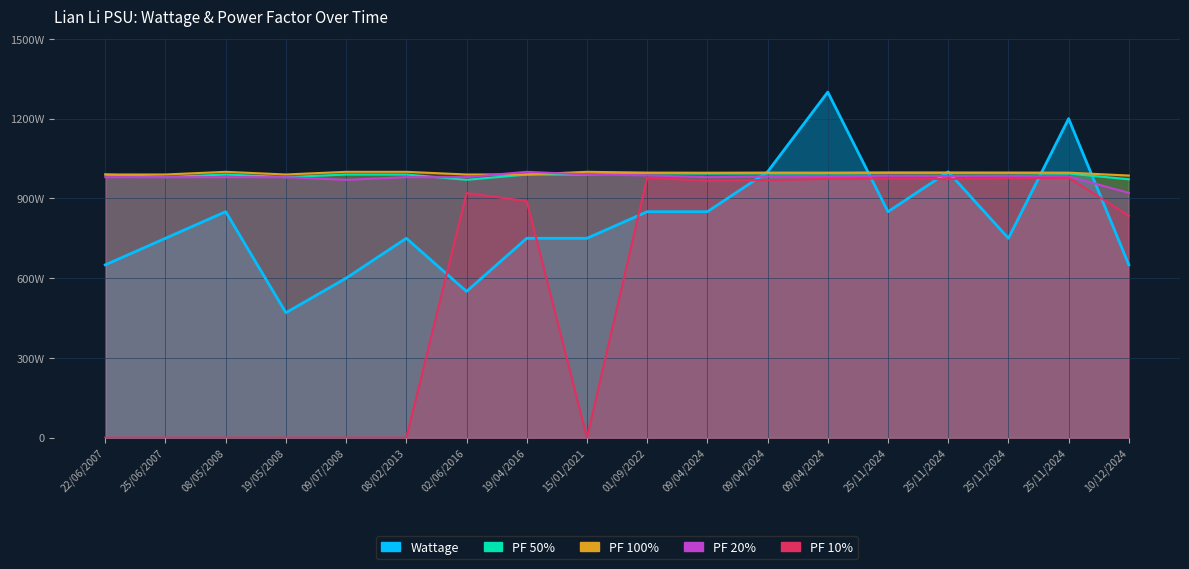

True or false: Wattage has more than 1 points higher than both neighbors.

True